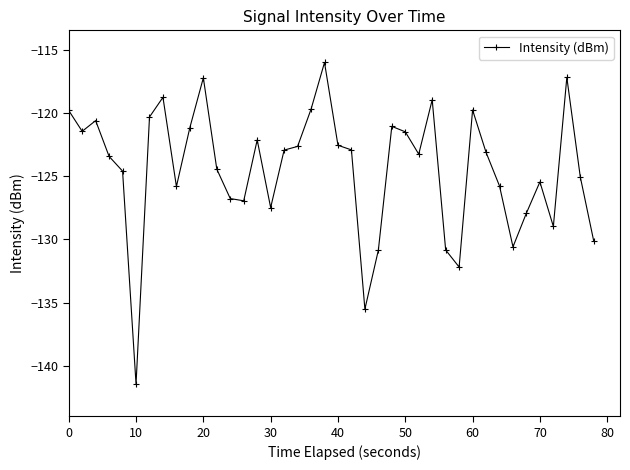

What is the value of the 18th point from the left?

-122.6